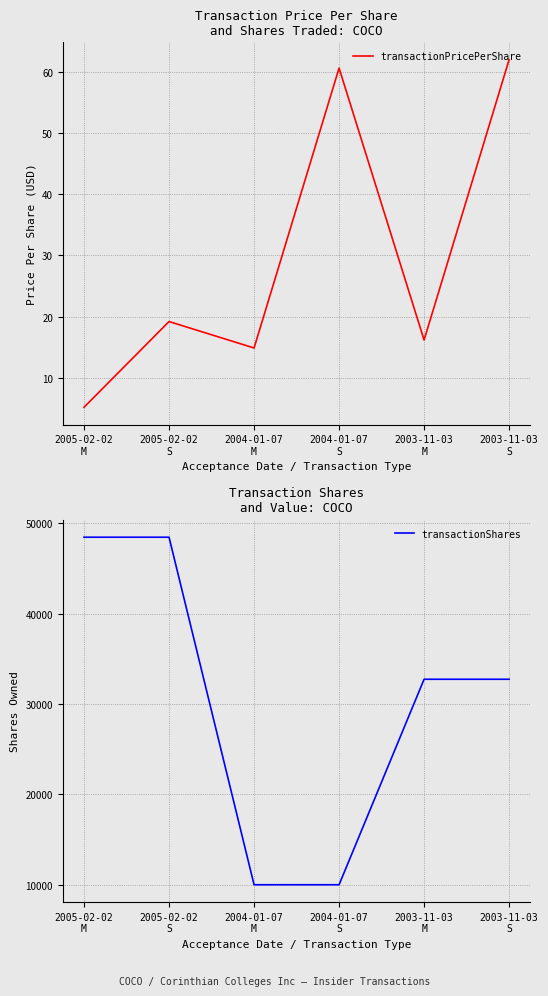

What is the sum of all transactionShares values?

182452